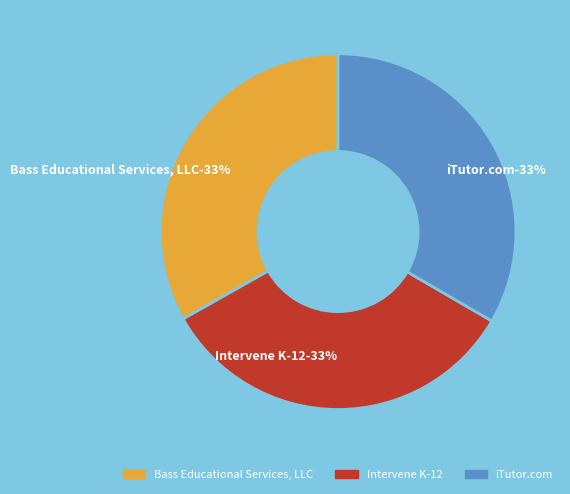

Combined, what portion of the pie is Bass Educational Services, LLC and iTutor.com?

66.6%